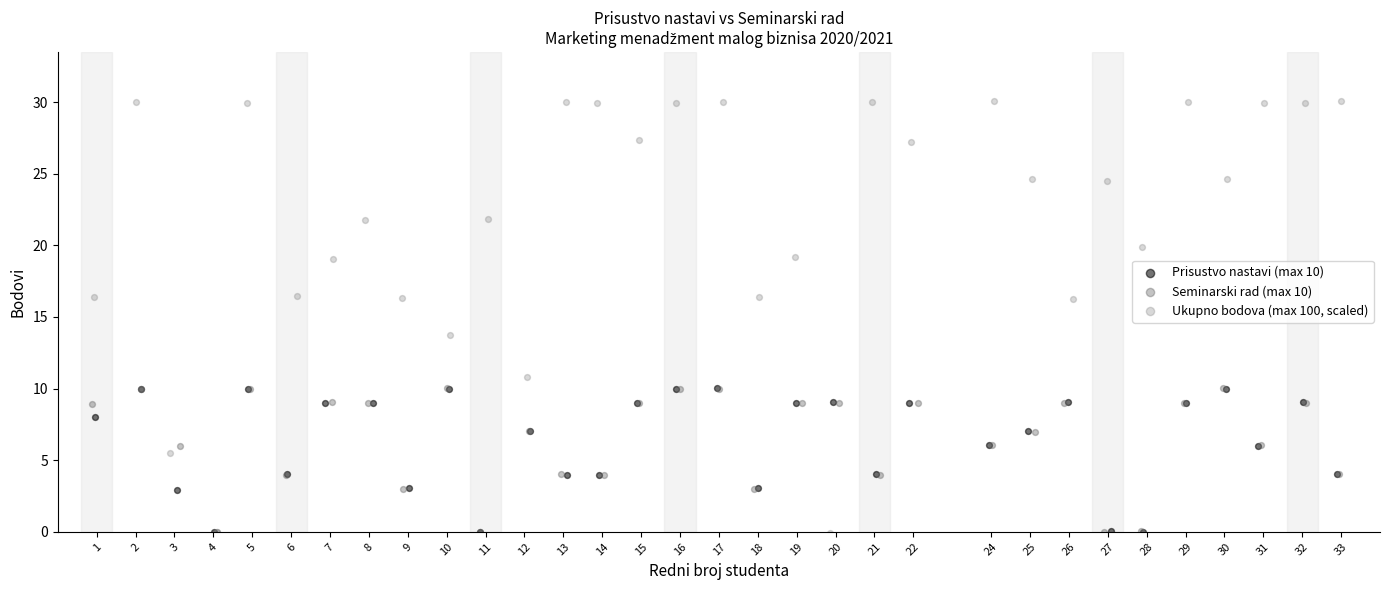

Which series reaches the maximum Y coordinate?

Ukupno bodova (max 100, scaled)